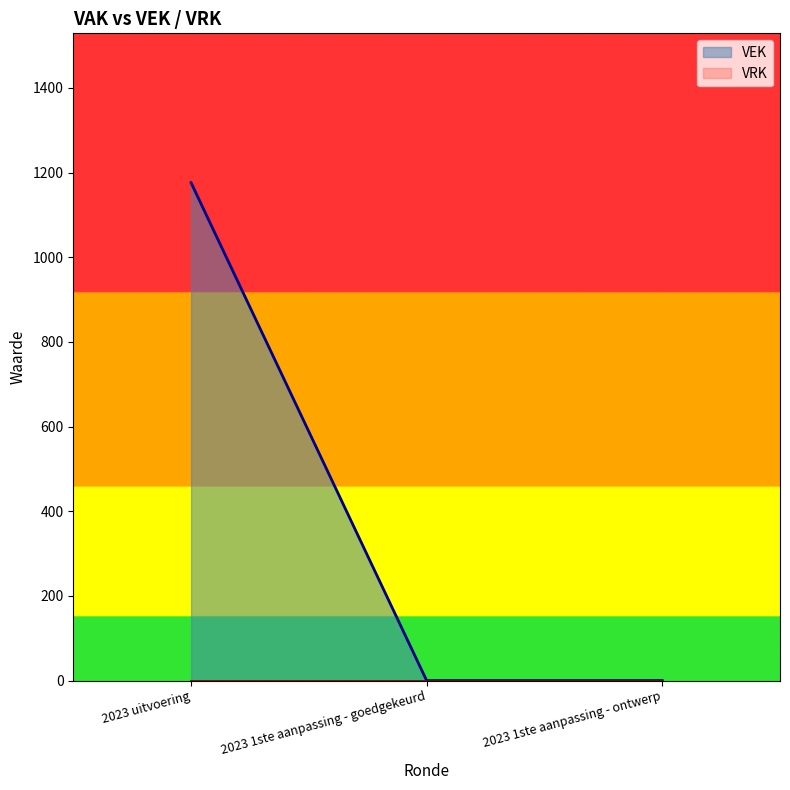

The value at 2023 1ste aanpassing - goedgekeurd is 394. True or false?

False